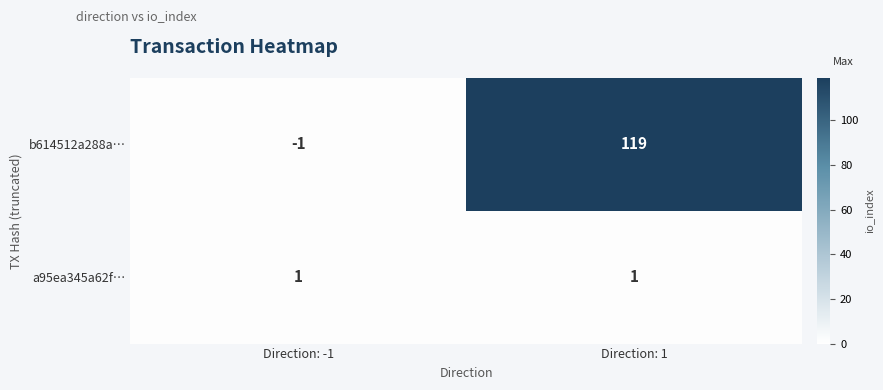

List the series in order of their overall mean, lowest first.

a95ea345a62f…, b614512a288a…